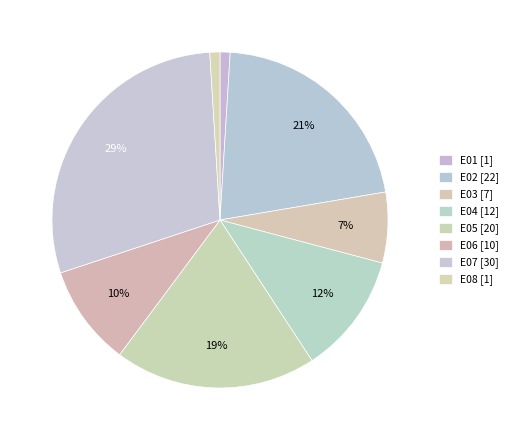

How many segments does this pie chart have?

8